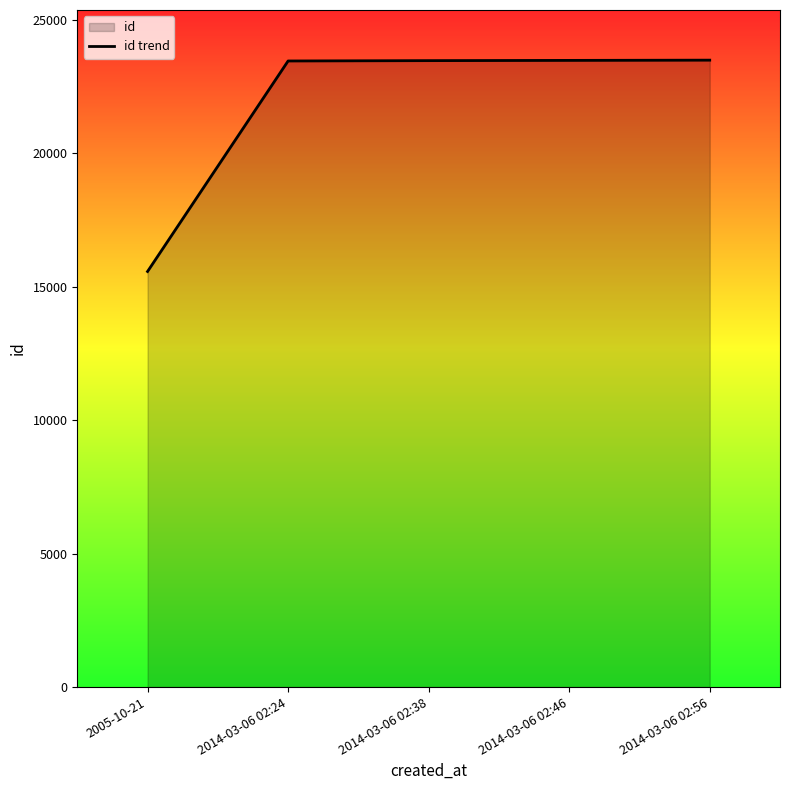

What is the change in value from 2014-03-06 02:38 to 2014-03-06 02:46?

+9